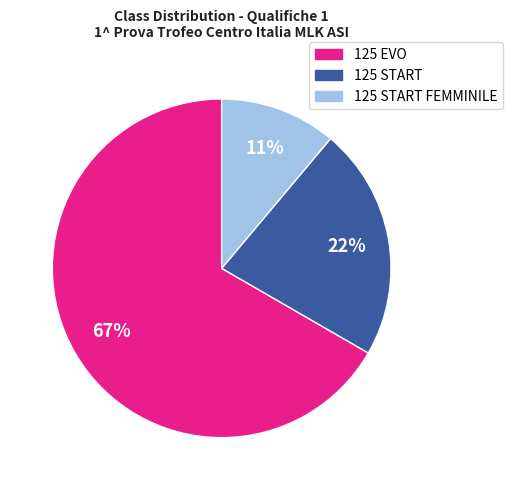

To the nearest percent, what is the difference between the largest and smallest slice percentages?

56%